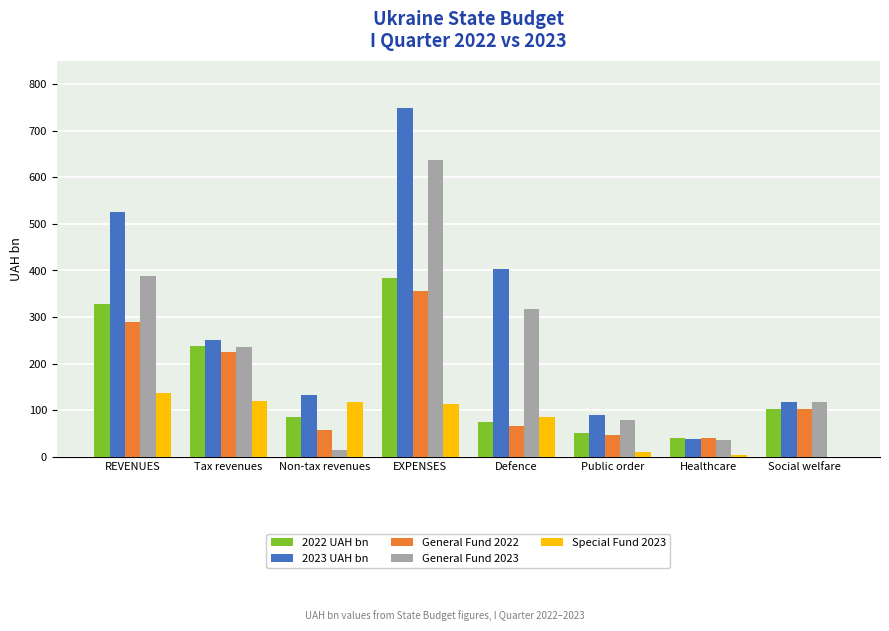

At which category does the chart reach its peak across all series?

EXPENSES